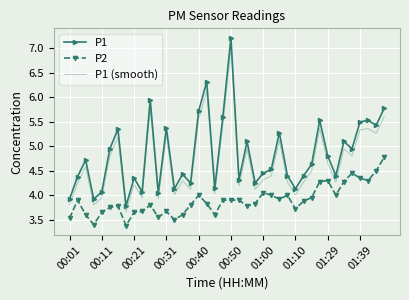

What is the smallest value displayed?

3.4